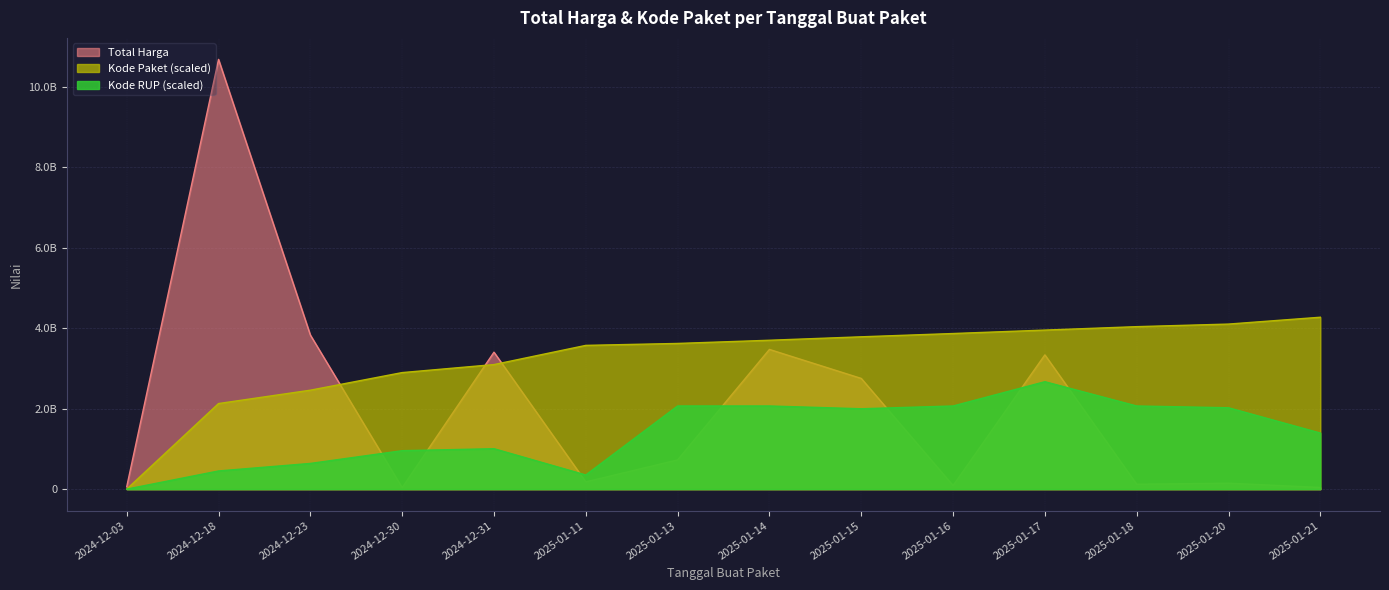

Is it true that Kode Paket equals 3721274060.0 at 2024-12-18?

False